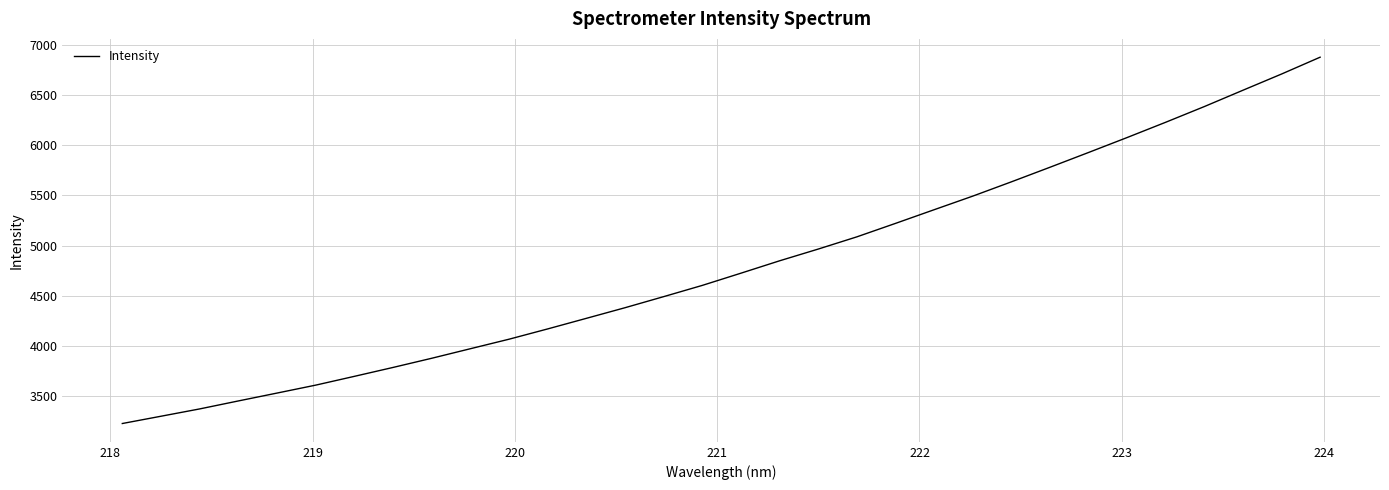

What is the smallest value displayed?

3228.6